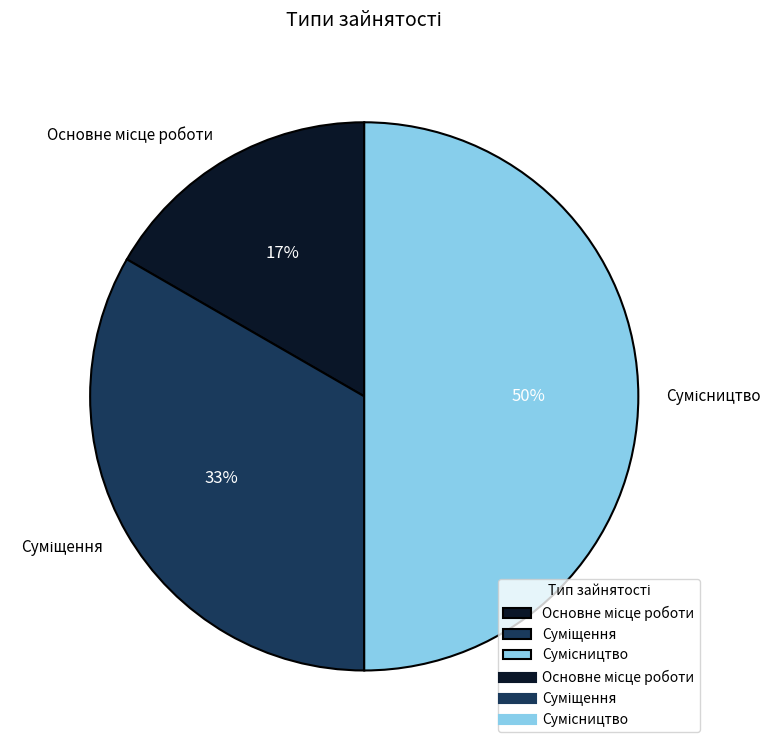

To the nearest percent, what is the difference between the largest and smallest slice percentages?

33%